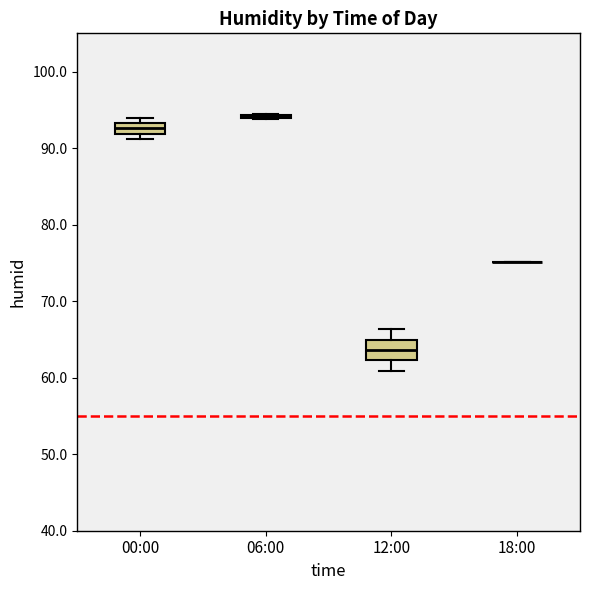

Which box is the tallest, from its lower edge to its upper edge?

12:00